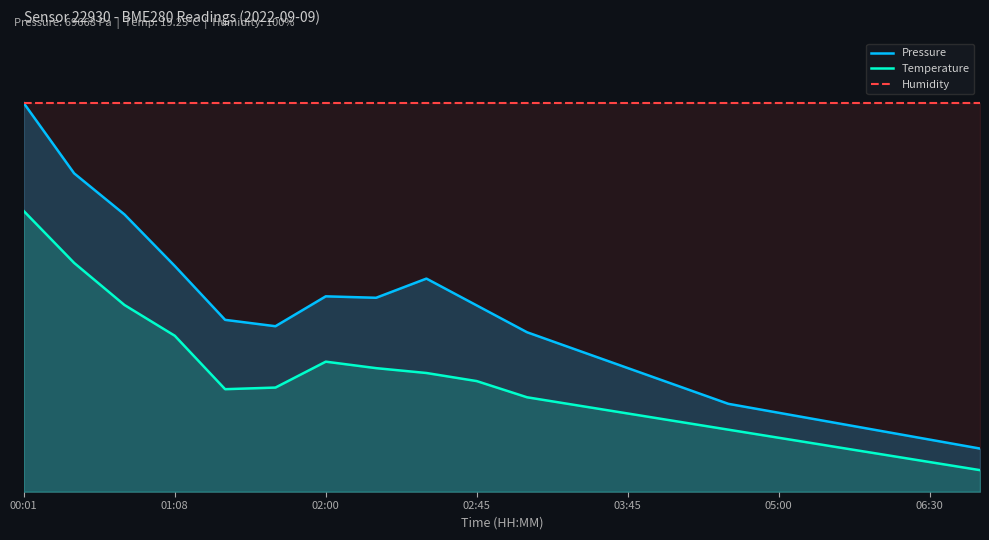

What is the average value of the Temperature series?

24.6